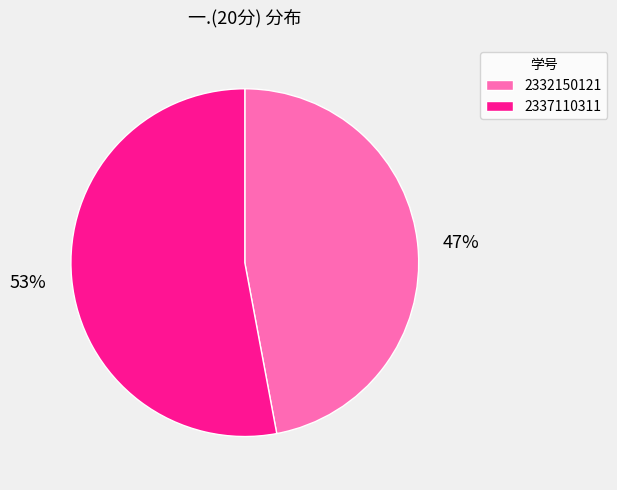

To the nearest percent, what is the combined percentage of 2332150121 and 2337110311?

100%